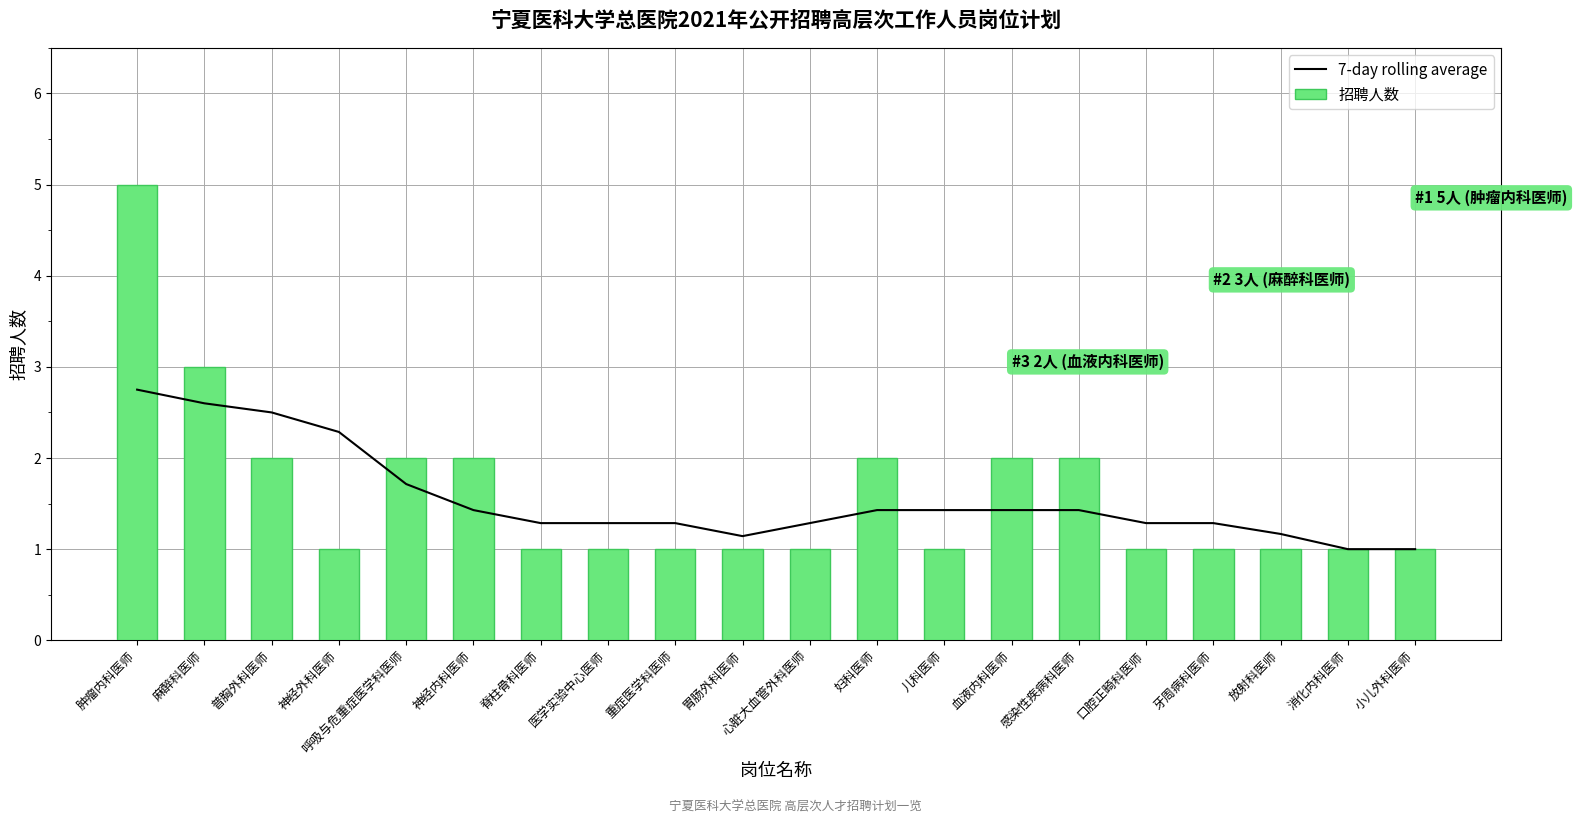

What is the highest value of the 招聘人数 series?

5